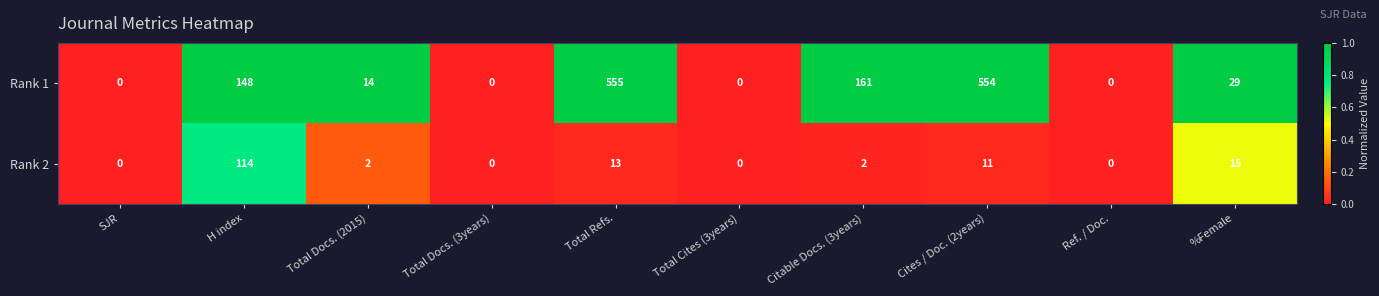

Rank the series by their average value, from highest to lowest.

Rank 1, Rank 2